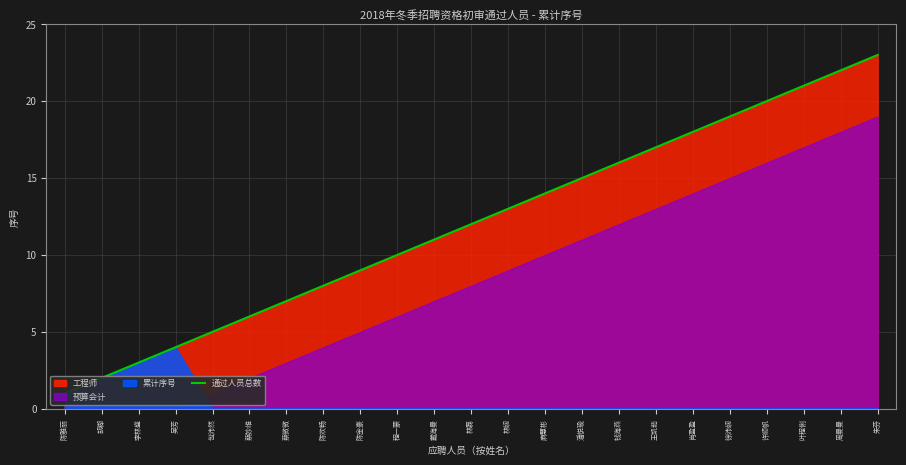

Reading right to left, extract all data points from this chart.

23	22	21	20	19	18	17	16	15	14	13	12	11	10	9	8	7	6	5	4	3	2	1